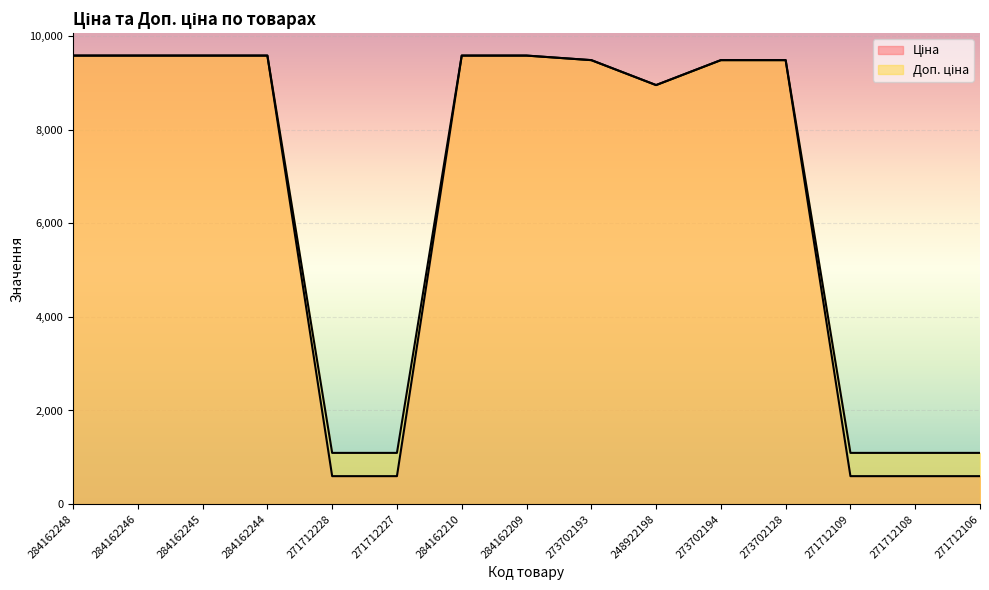

The Ціна series shows 596.5 at 271712106. True or false?

True